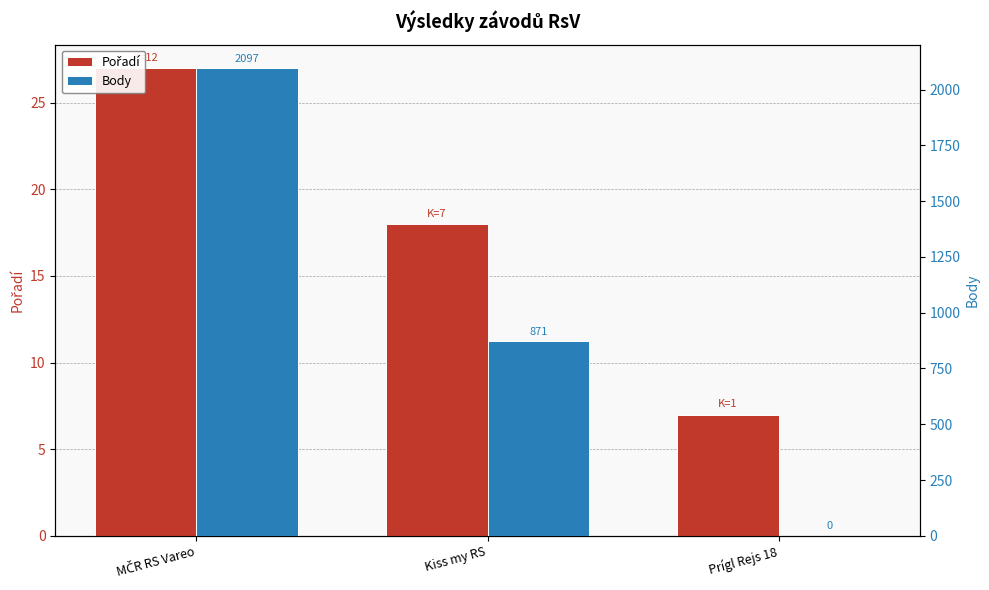

True or false: Body has a value of 208 at Kiss my RS.

False